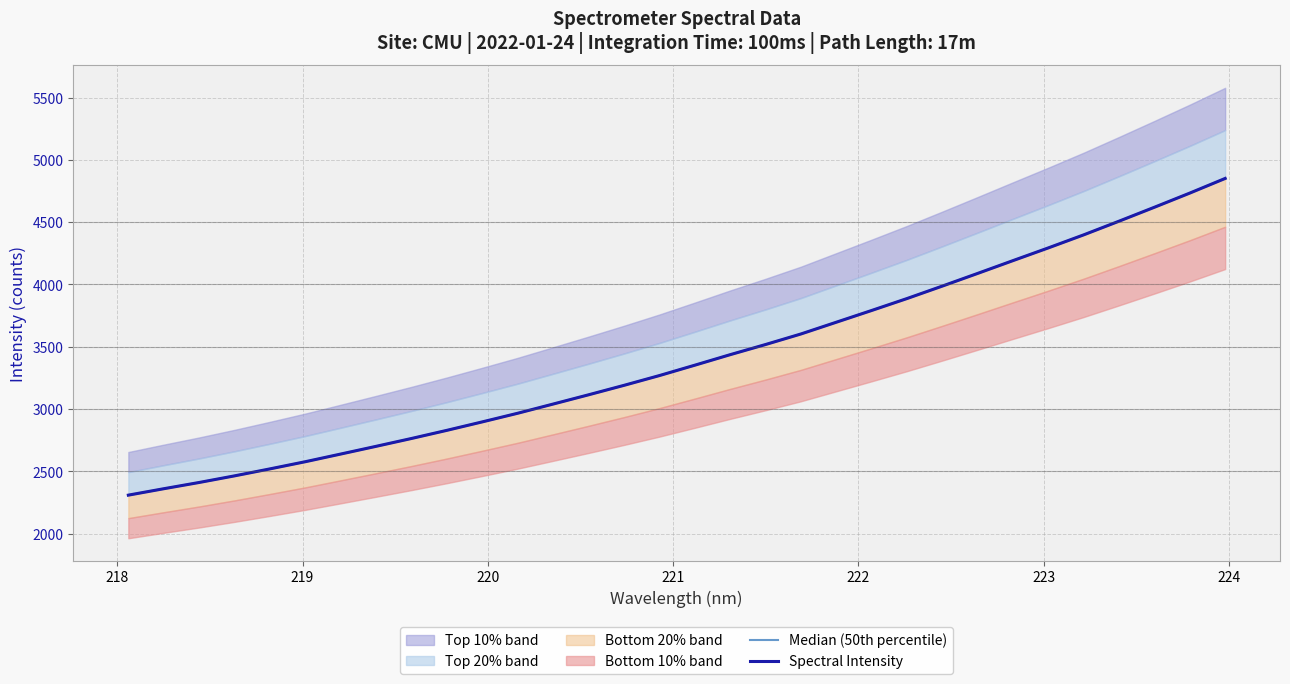

True or false: Median (50th percentile) and Spectral Intensity cross at least once.

False